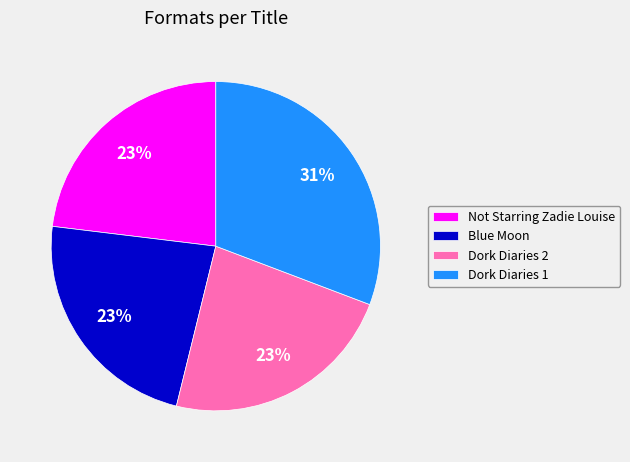

How many segments does this pie chart have?

4